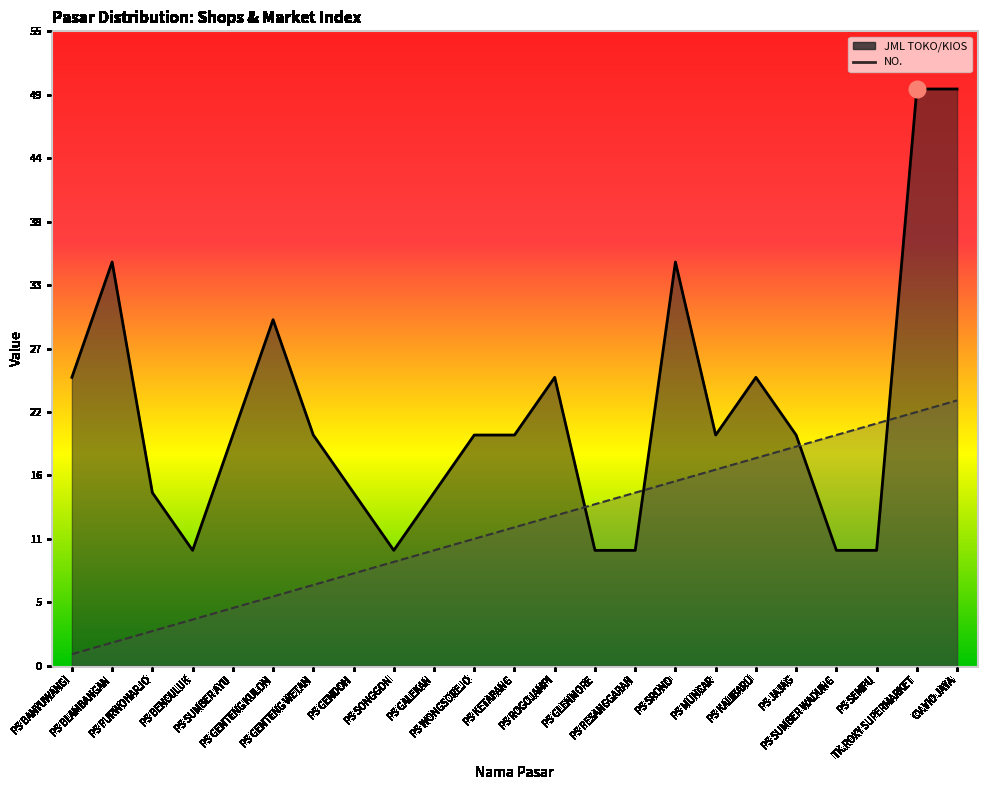

What is the value of the JML TOKO/KIOS point at the 6th from the left?

30